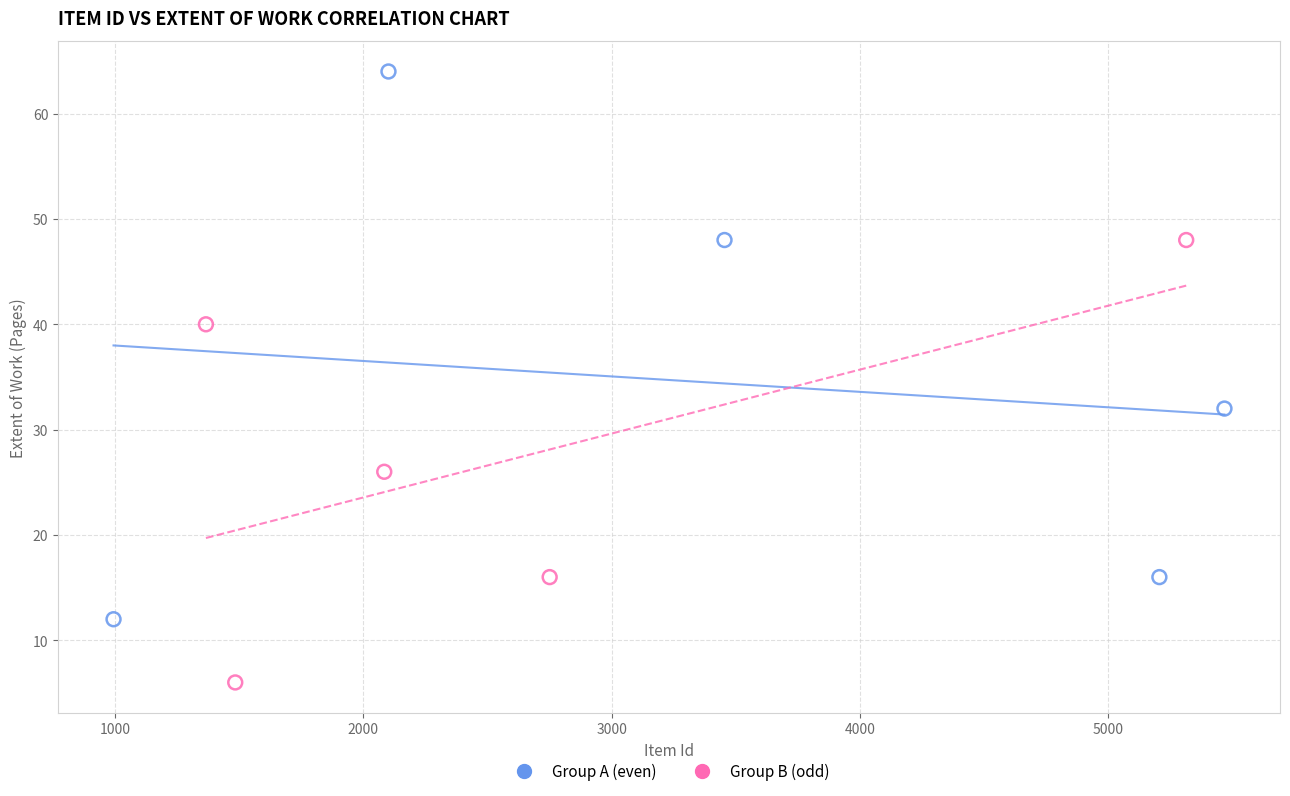

Which series contains the highest Y value?

Group A (even)